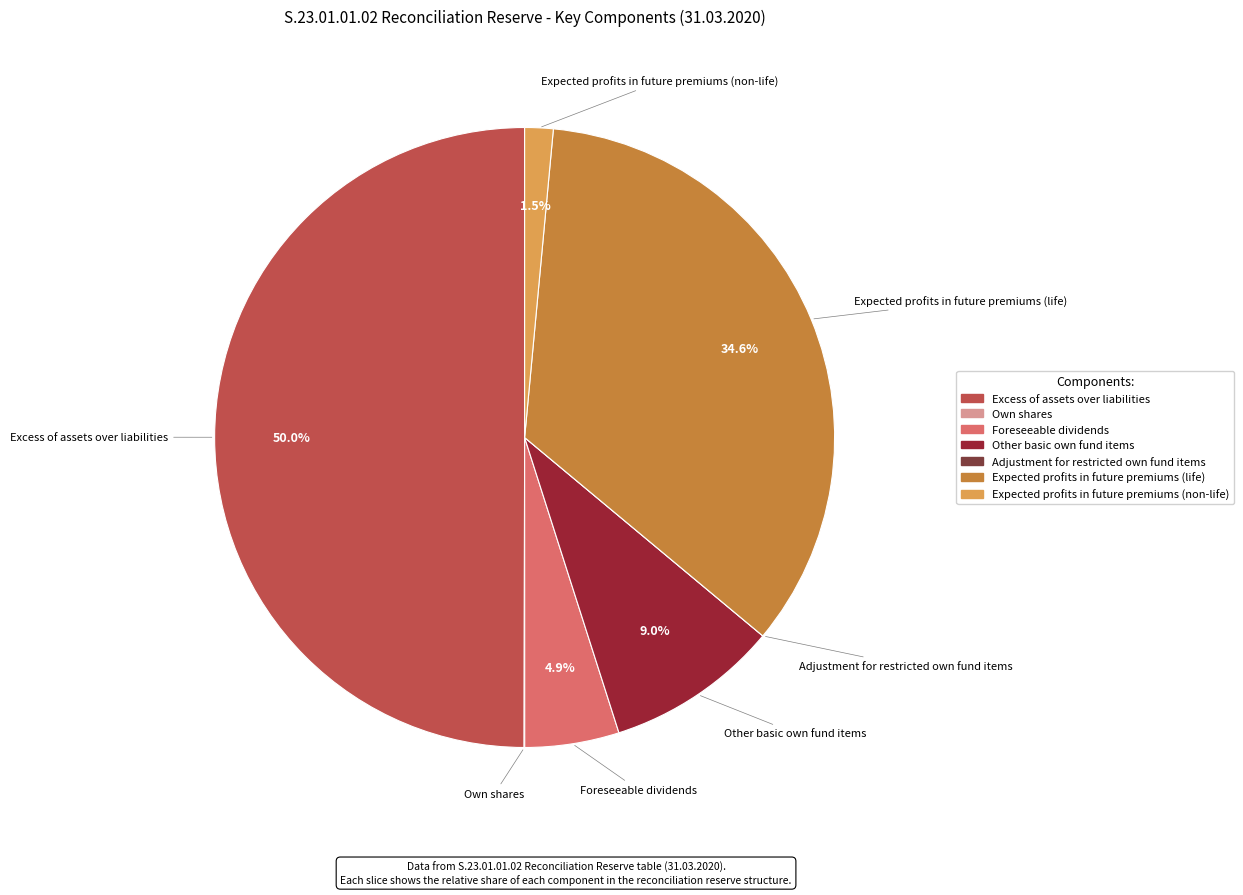

Approximately how many times larger is the value at Expected profits in future premiums (non-life) compared to Other basic own fund items?

0.2